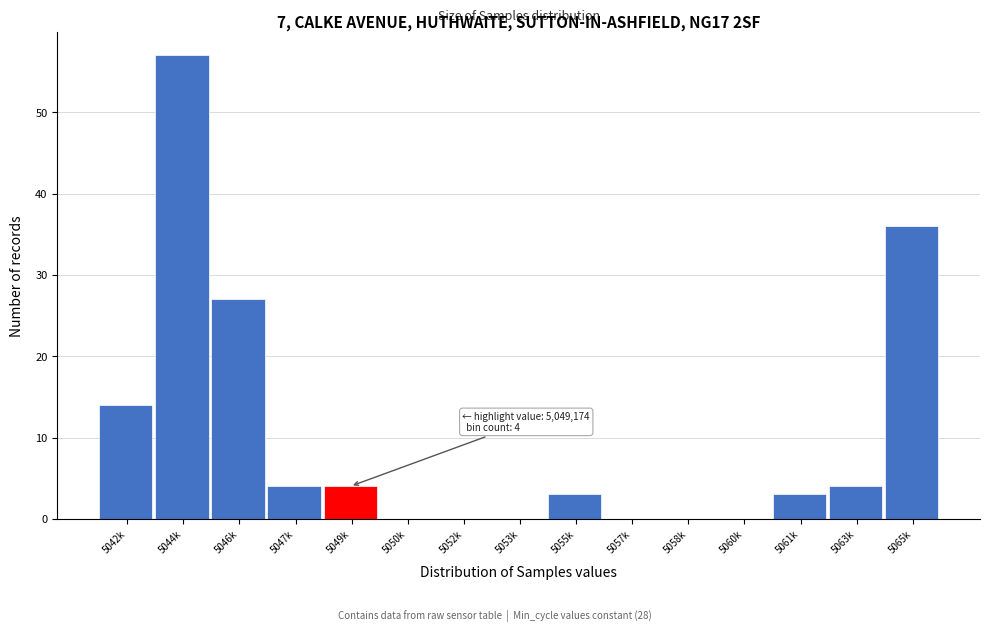

Reading left to right, transcribe all the data shown in this chart.

5042k=14	5044k=57	5046k=27	5047k=4	5049k=4	5050k=0	5052k=0	5053k=0	5055k=3	5057k=0	5058k=0	5060k=0	5061k=3	5063k=4	5065k=36